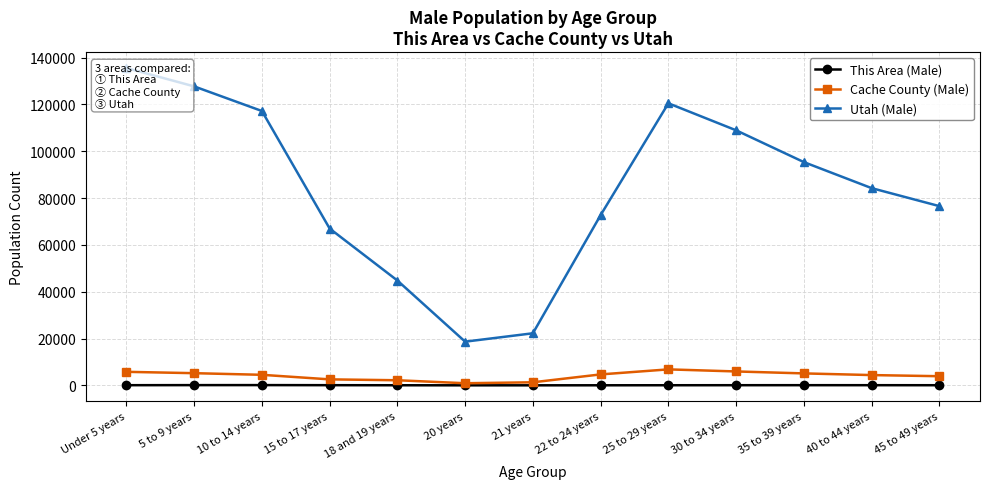

Which series has the largest total across all categories?

Utah (Male)